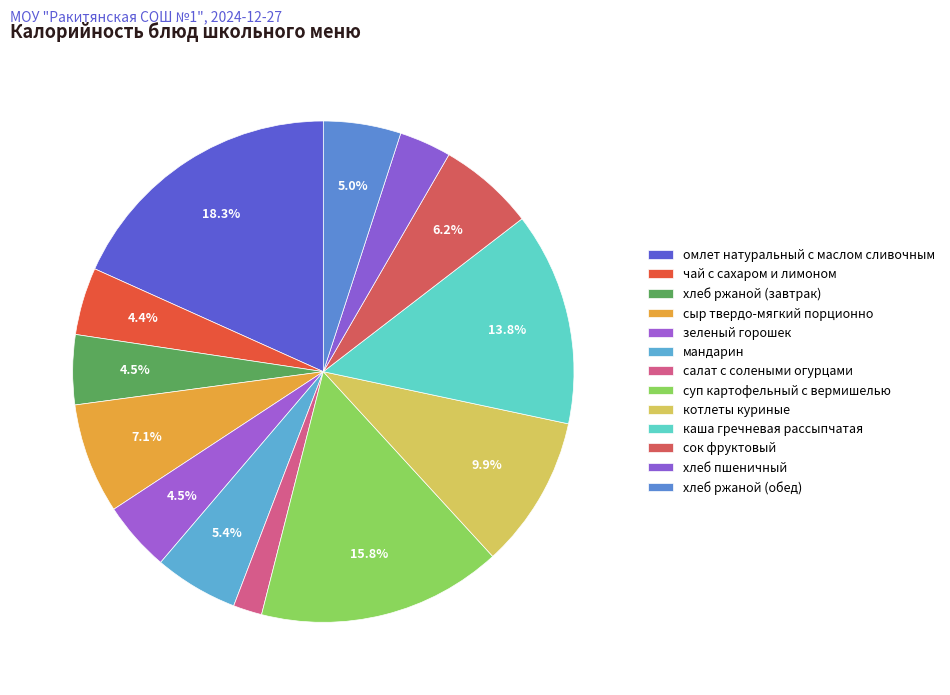

The зеленый горошек slice represents 15% of the pie. True or false?

False